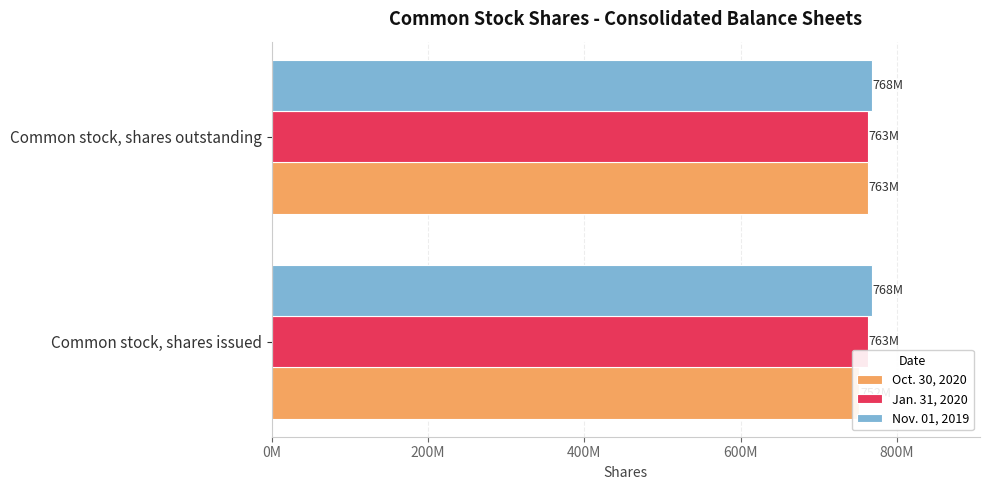

Count the number of categories in the chart.

2